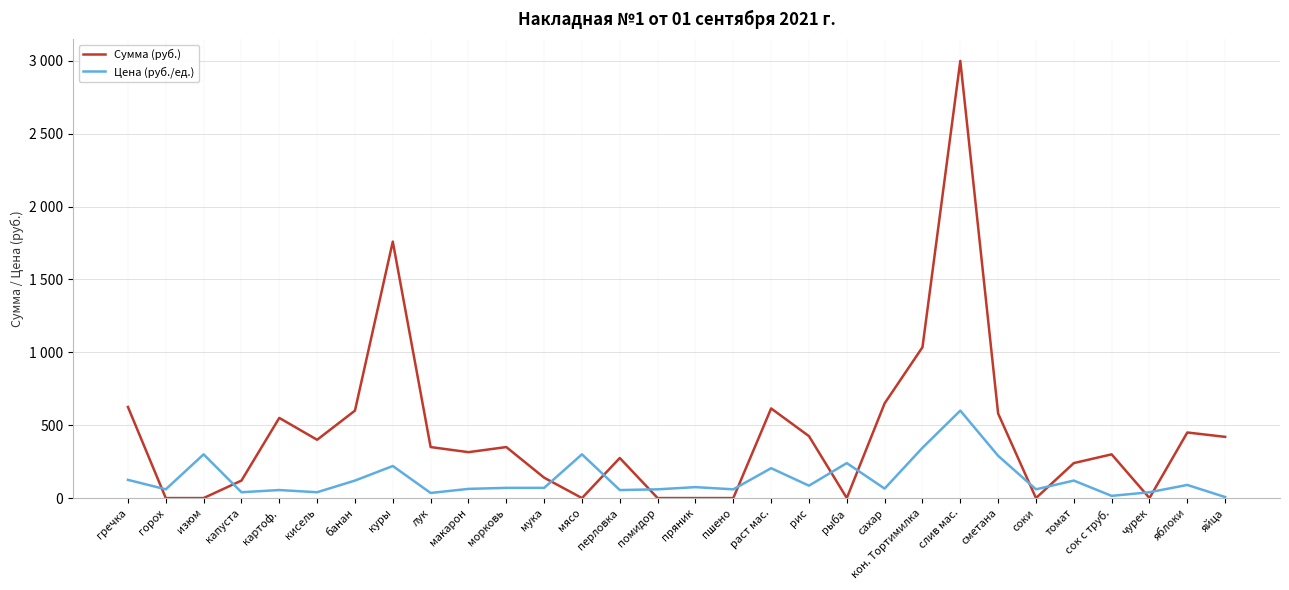

Is the value of Цена (руб./ед.) at картоф. greater than the value of Сумма (руб.) at рис?

No